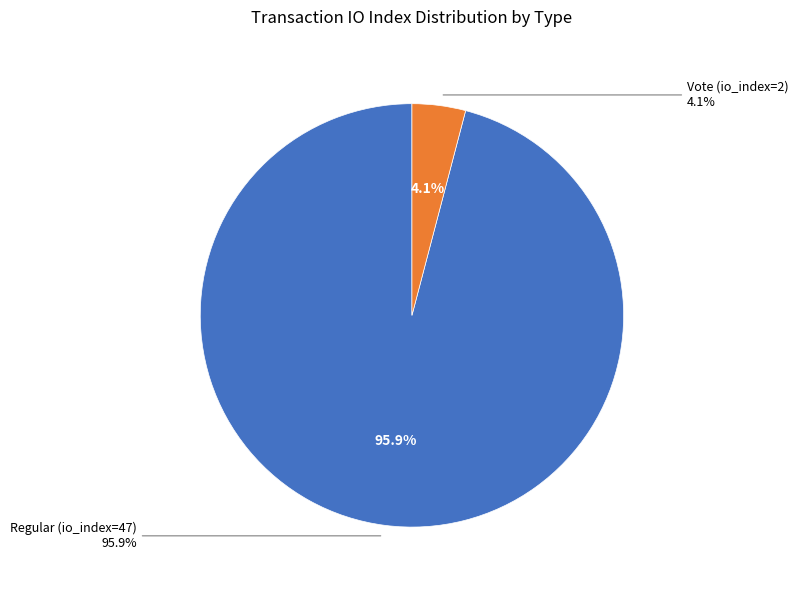

To the nearest percent, what is the difference between the largest and smallest slice percentages?

92%